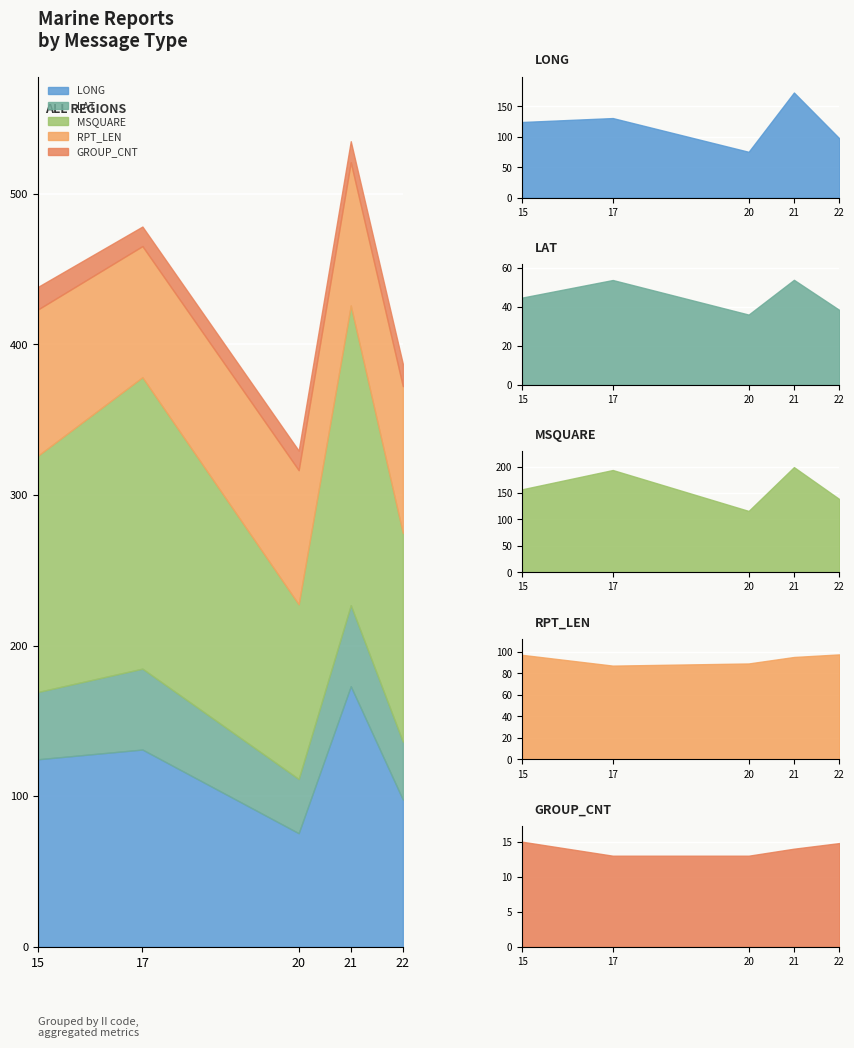

What is the value of the RPT_LEN point at the 4th from the left?

95.0